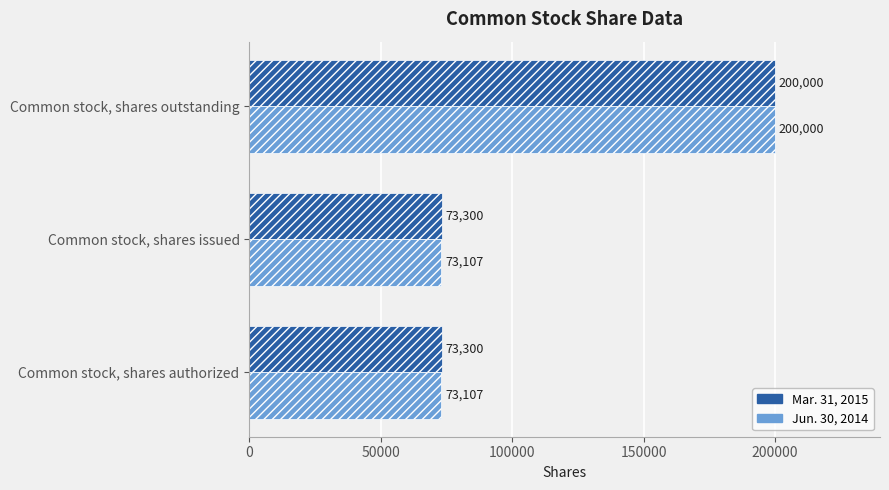

At how many categories does at least one series exceed 175285?

1